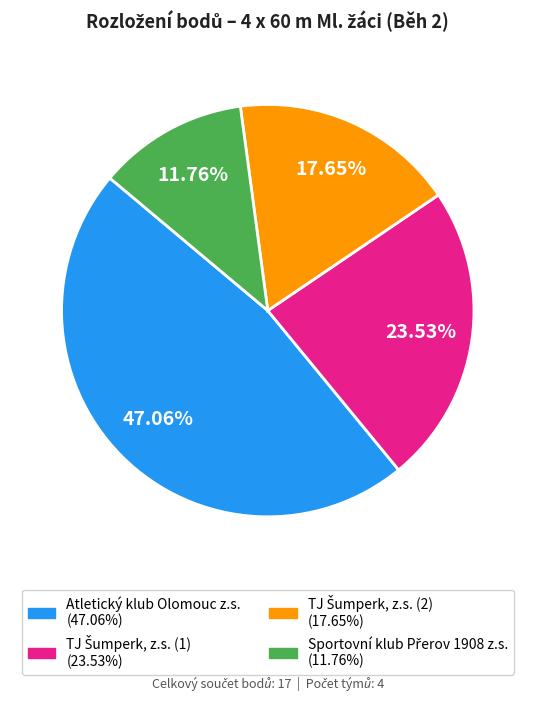

Which category has the biggest portion of the pie?

Atletický klub Olomouc z.s.